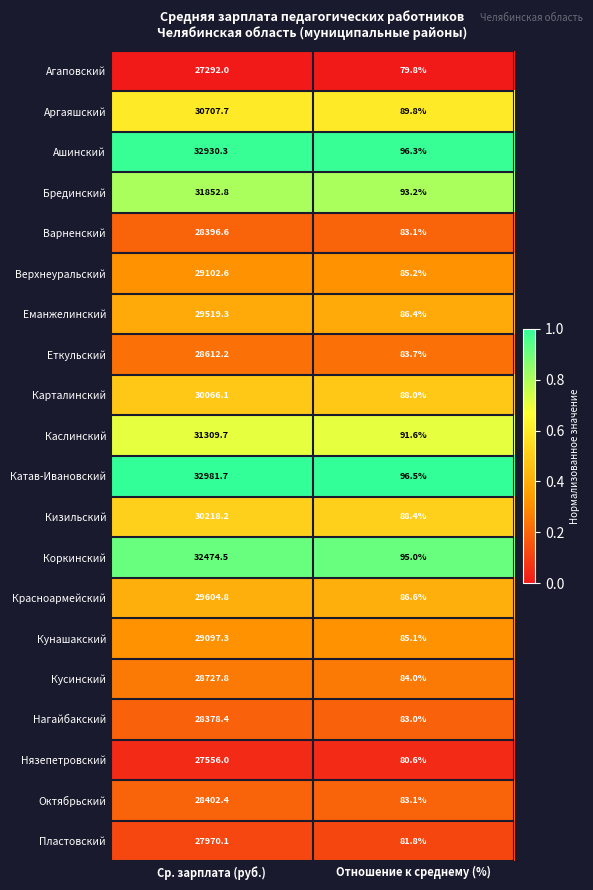

Is it true that Аргаяшский equals 30707.7 at Ср. зарплата (руб.)?

True